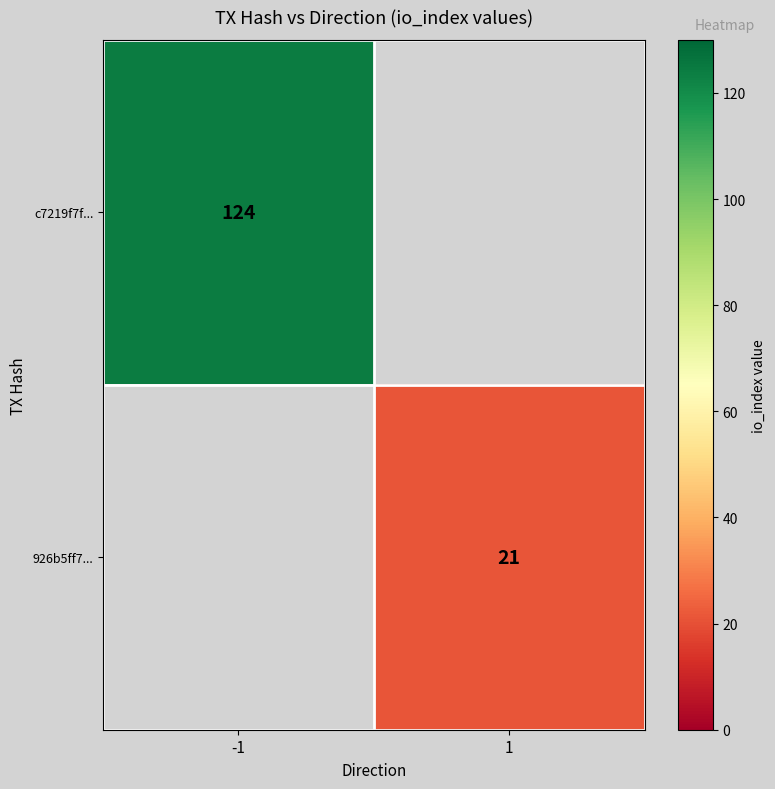

The 926b5ff7... series shows 32 at 1. True or false?

False